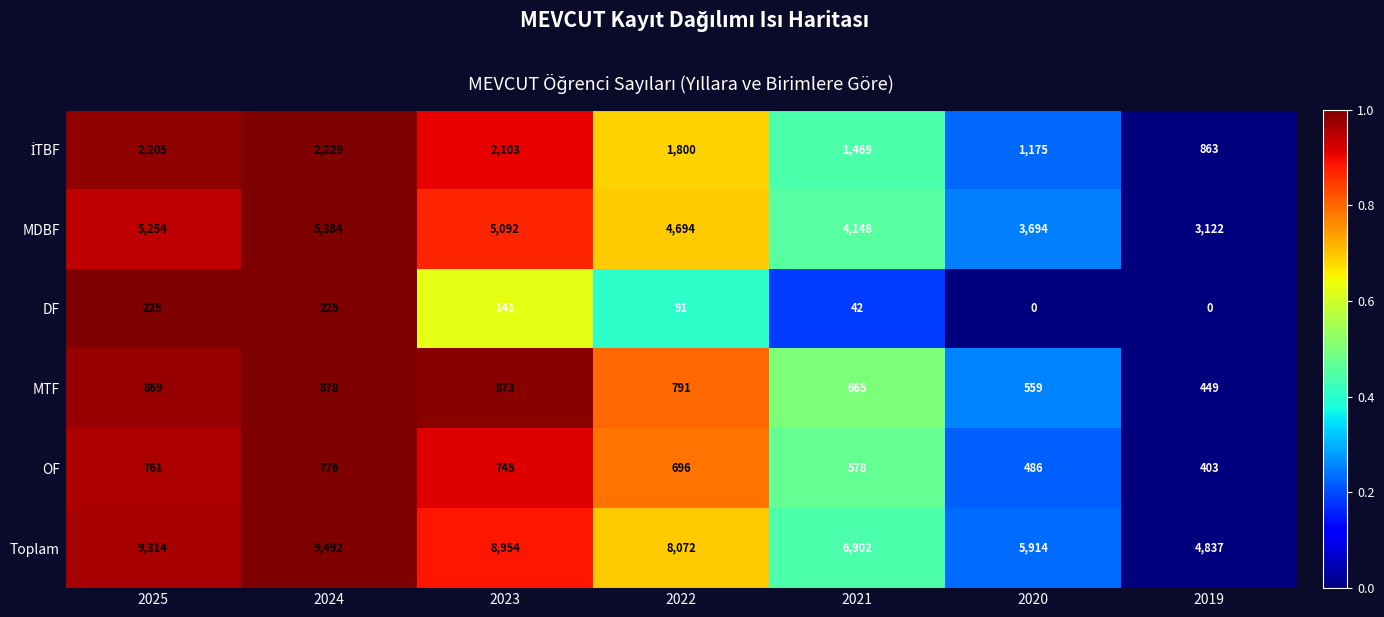

Rank the categories by Toplam value from highest to lowest.

2024, 2025, 2023, 2022, 2021, 2020, 2019